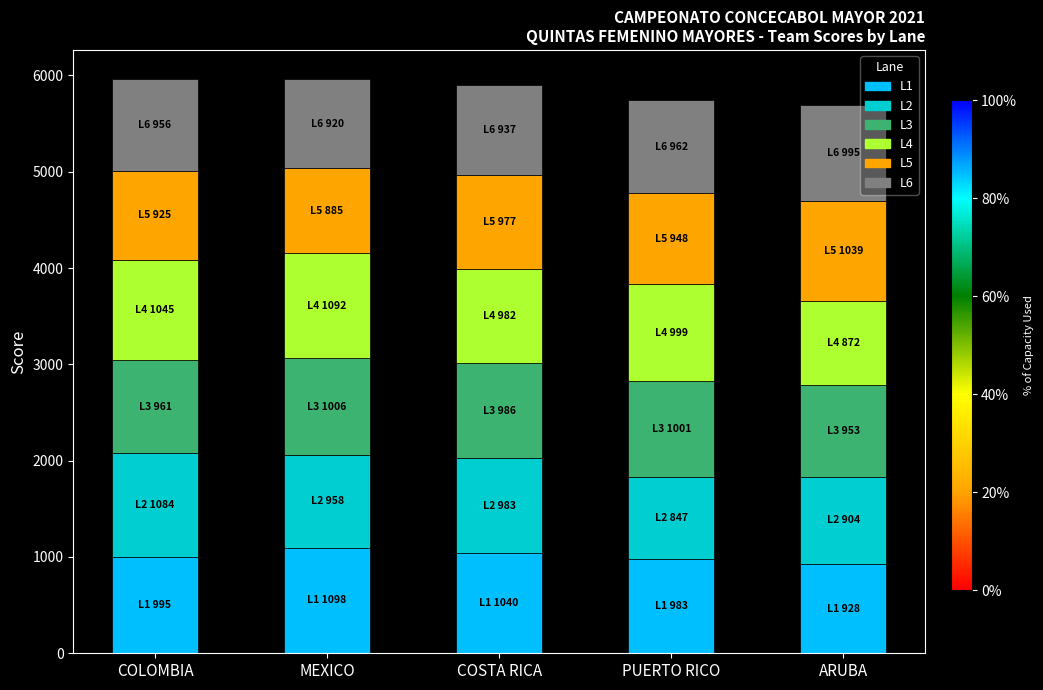

What is the total value across all series at PUERTO RICO?

5740